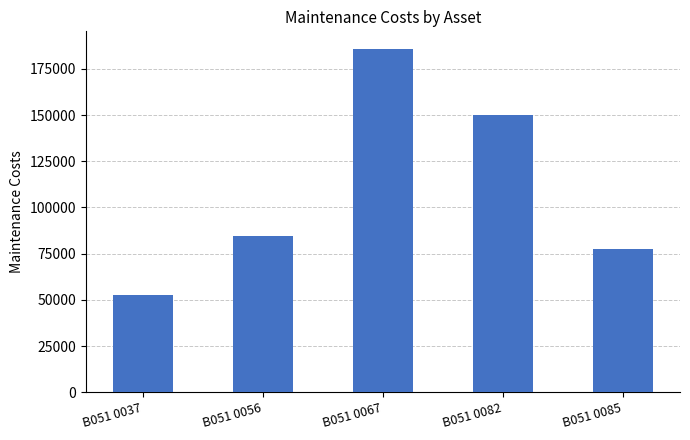

What is the difference between the values at B051 0067 and B051 0085?

108517.7